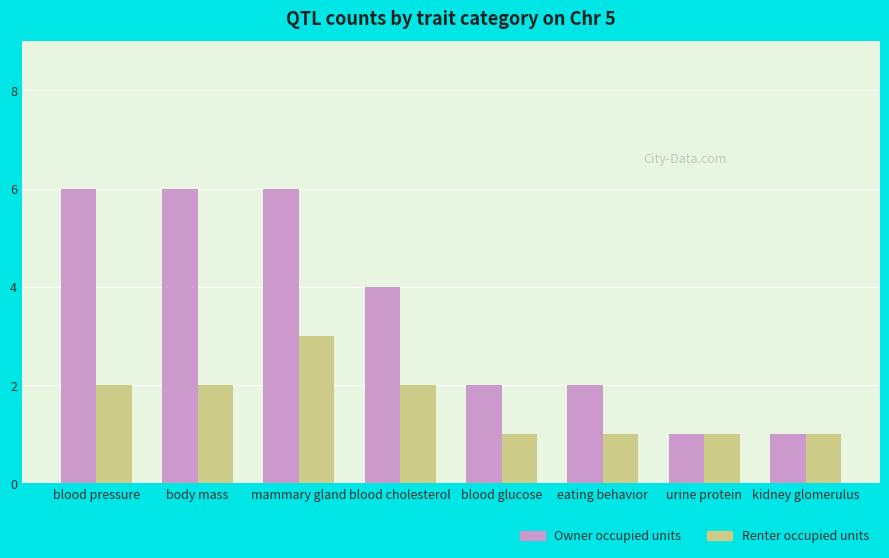

What is the label of the 2nd bar from the right?

urine protein